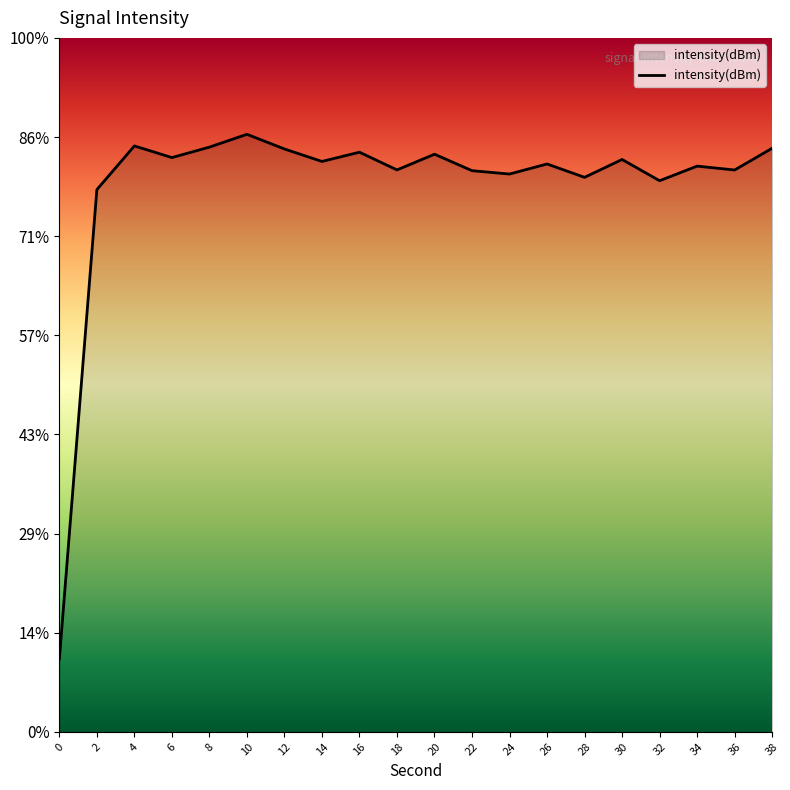

Reading left to right, what are all the values shown in this chart?

-122.7	-75.3	-70.9	-72.1	-71.0	-69.7	-71.2	-72.5	-71.5	-73.3	-71.7	-73.4	-73.7	-72.7	-74.1	-72.3	-74.4	-72.9	-73.3	-71.1